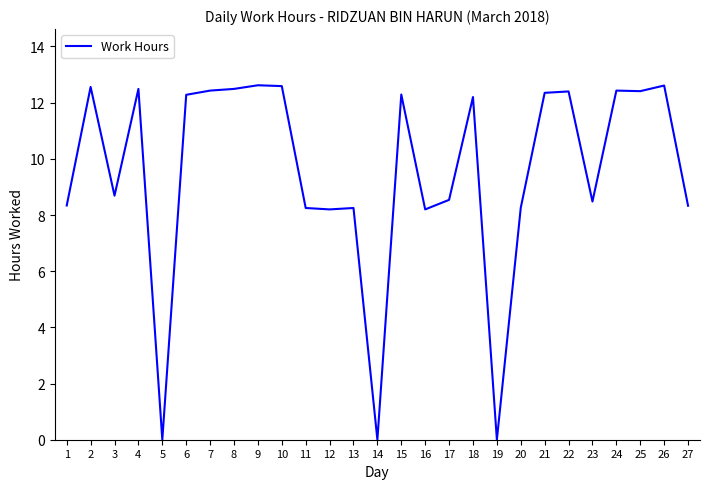

What is the average value?

9.5